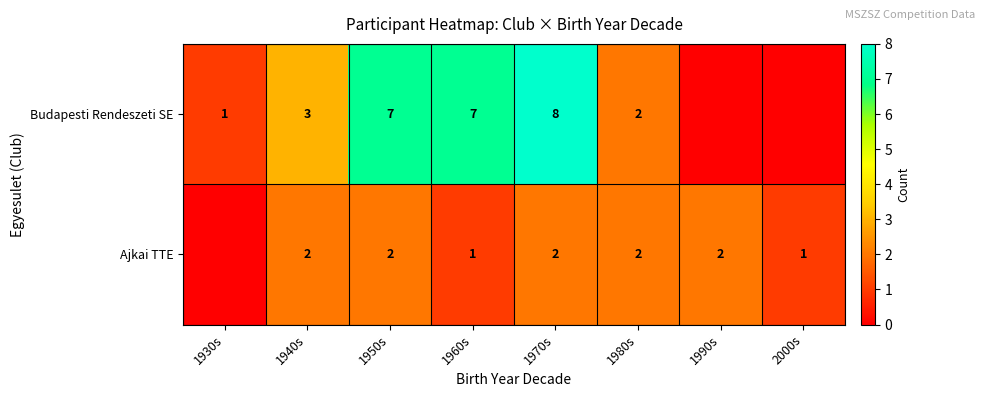

What is the total value across all series at 1930s?

1